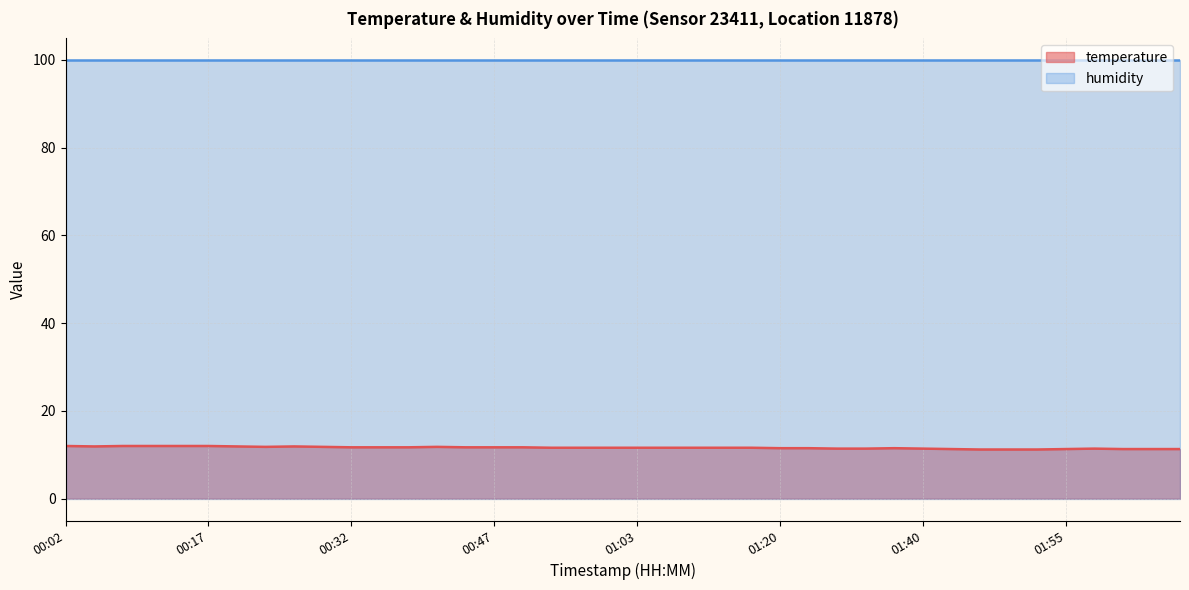

What is the change in value from 00:17 to 01:06?

-0.4